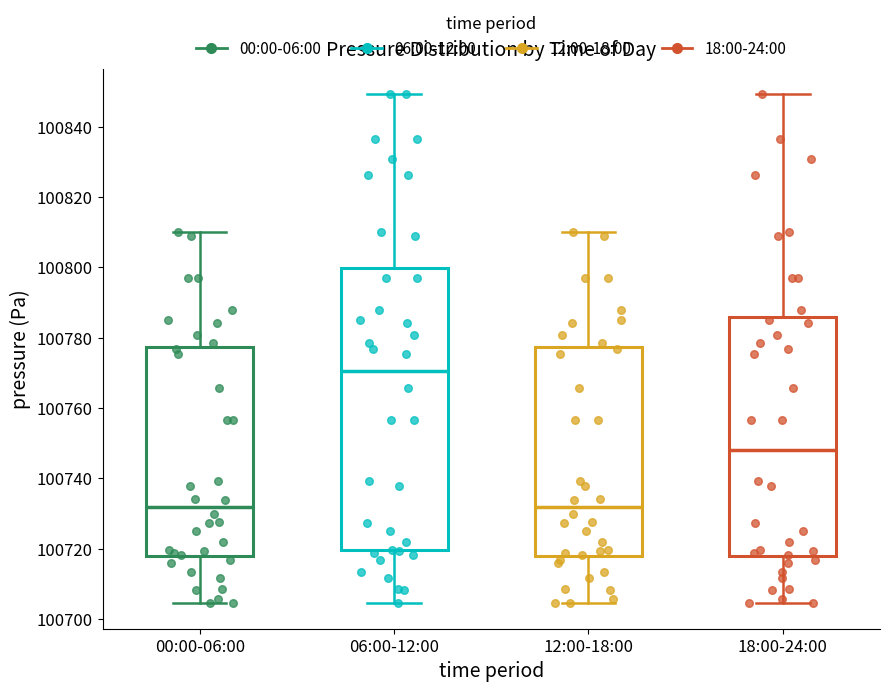

Reading left to right, read every box against the y-axis: the position of its median line, the range the box covers, and the ends of its whiskers. The values are not printed on the chart, so give them approximately, as read against the axis.

00:00-06:00: median 100732, box 100718 to 100778, whiskers 100704 to 100810
06:00-12:00: median 100770, box 100720 to 100800, whiskers 100704 to 100850
12:00-18:00: median 100732, box 100718 to 100778, whiskers 100704 to 100810
18:00-24:00: median 100748, box 100718 to 100786, whiskers 100704 to 100850